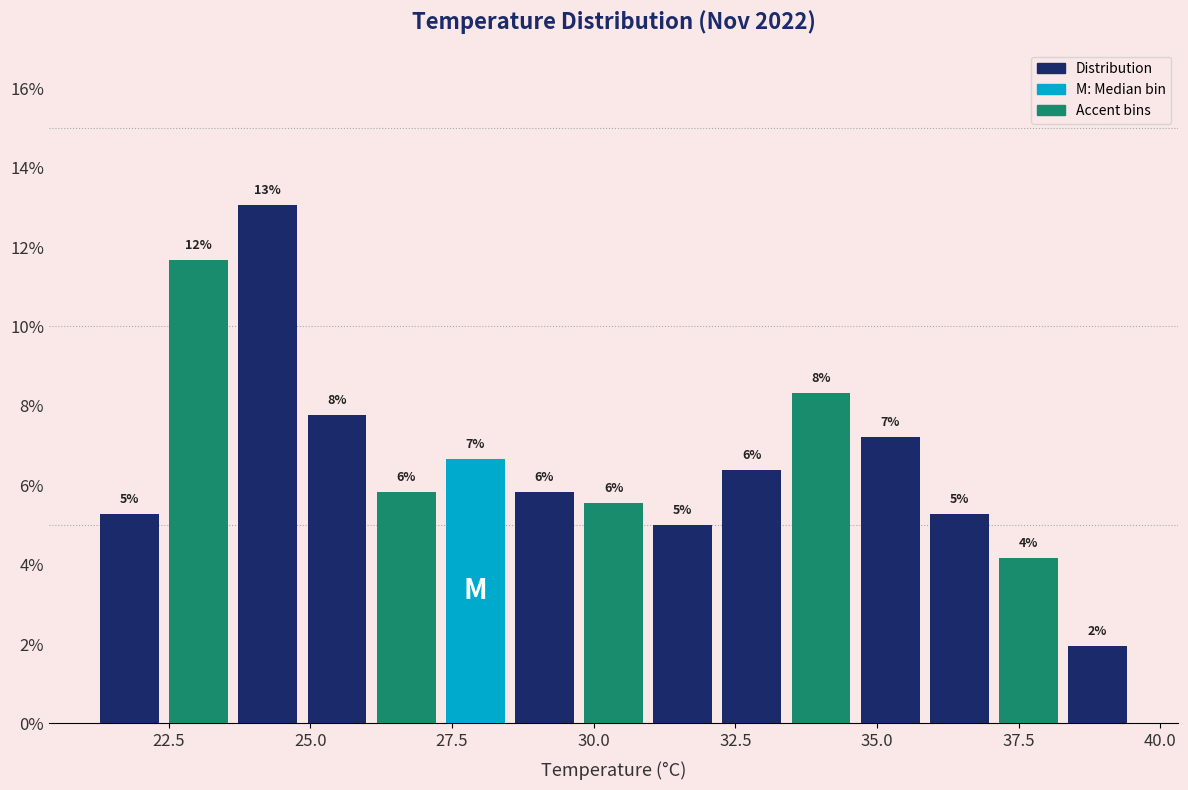

Around what value on the x-axis is the tallest bar? Give the approximate position of its centre, as read against the axis.

24.5